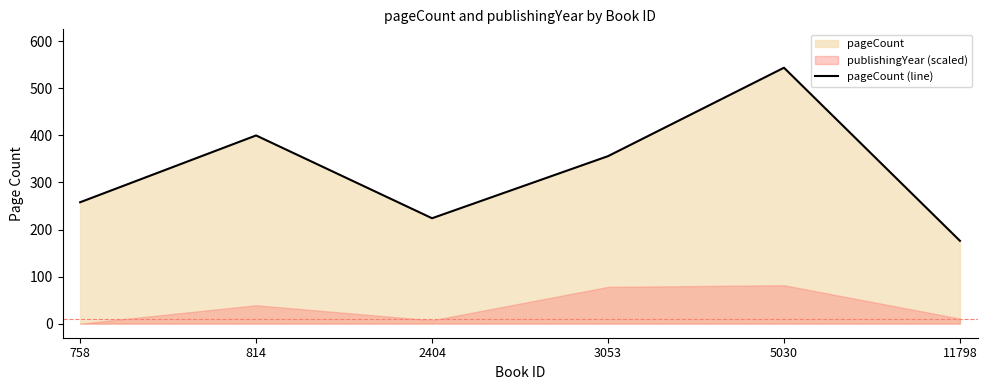

Rank the categories by value from lowest to highest.

11798, 2404, 758, 3053, 814, 5030